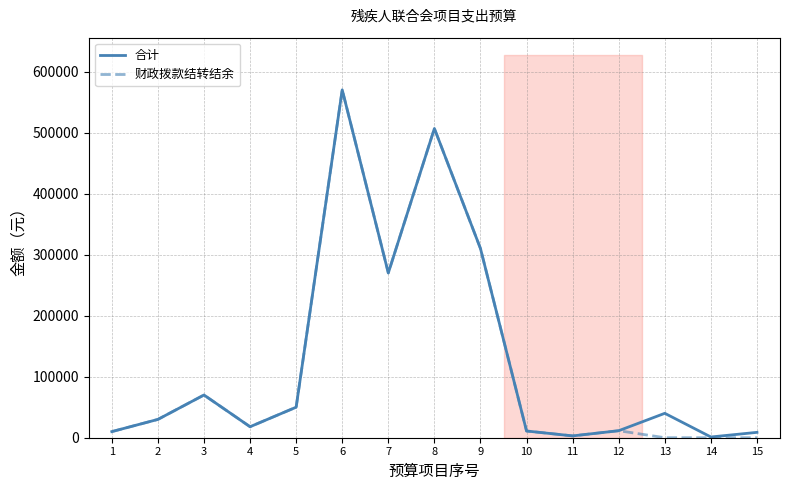

What is the value of the 合计 point at the 5th from the left?

50000.0